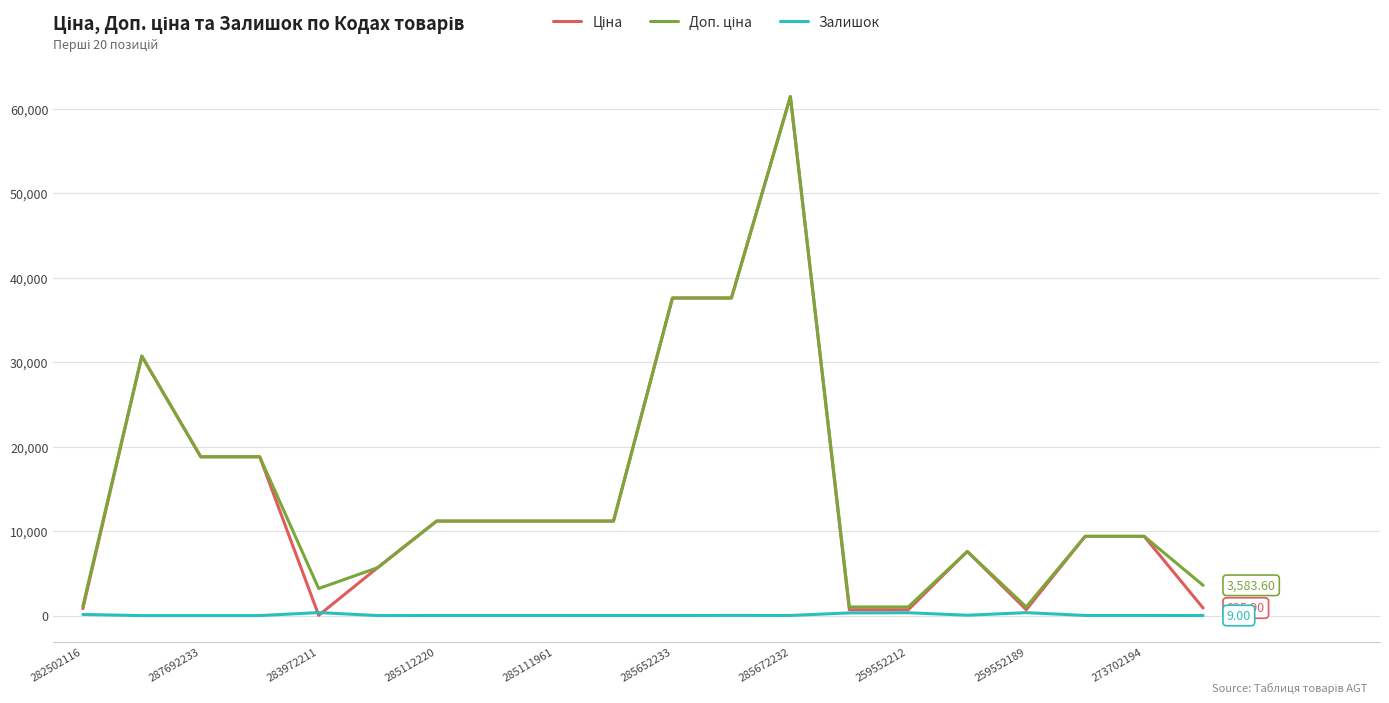

Does the chart display data point markers on the line(s)?

No